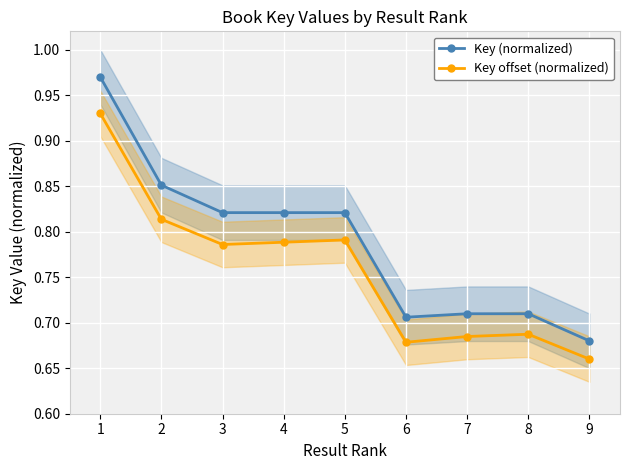

What are all the series names shown in the legend?

Key (normalized), Key offset (normalized)